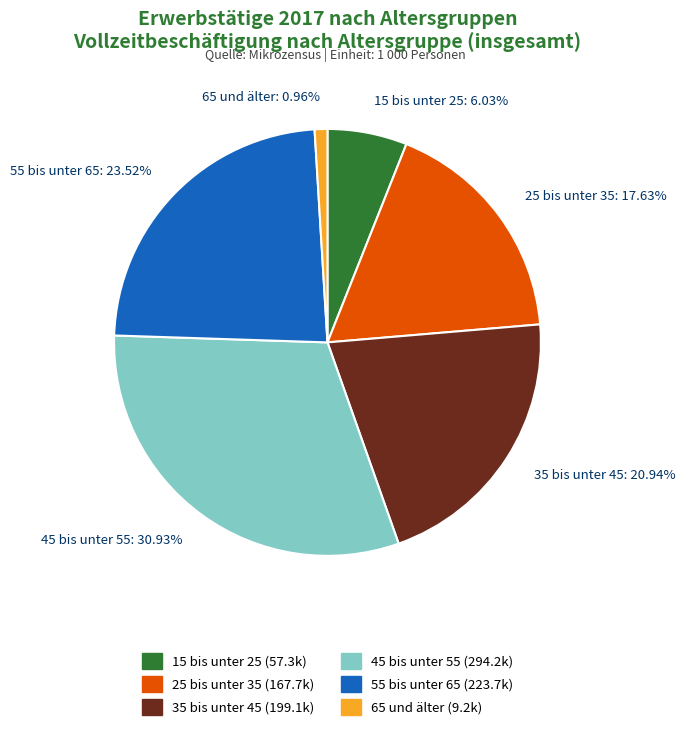

Is there any slice that represents more than half of the pie?

No